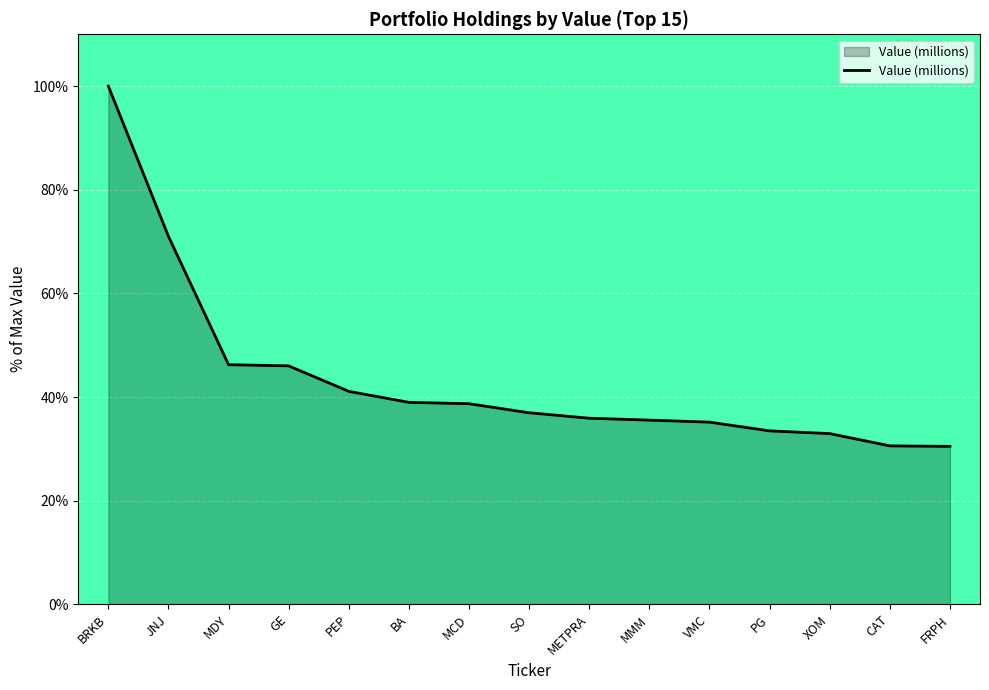

Does the chart have visible grid lines?

Yes